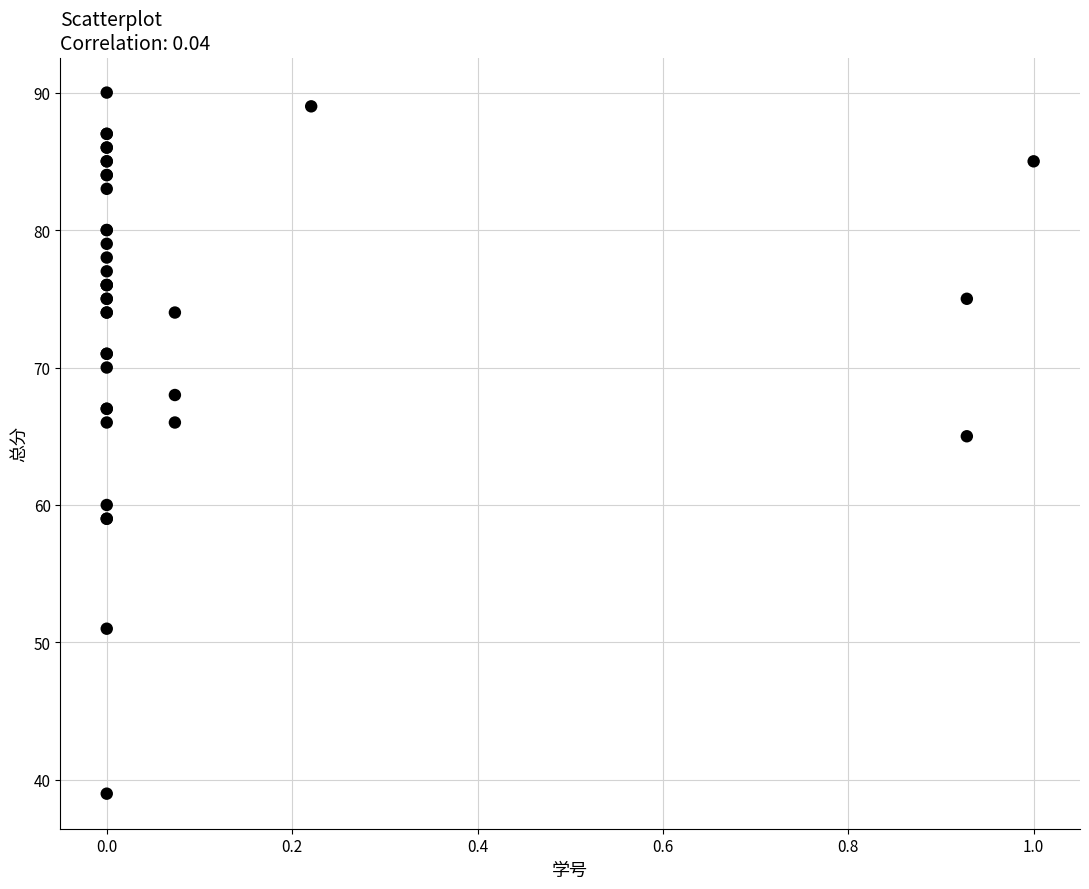

What Y value in the scatter plot is closest to 64?

65